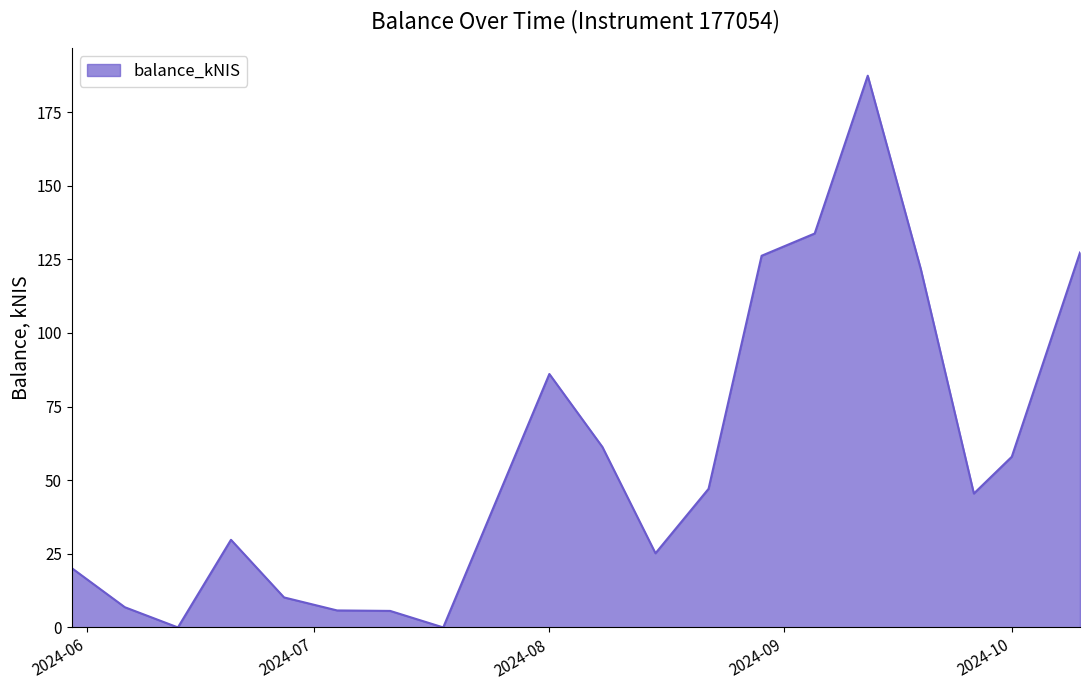

What is the maximum value shown in the chart?

187.4